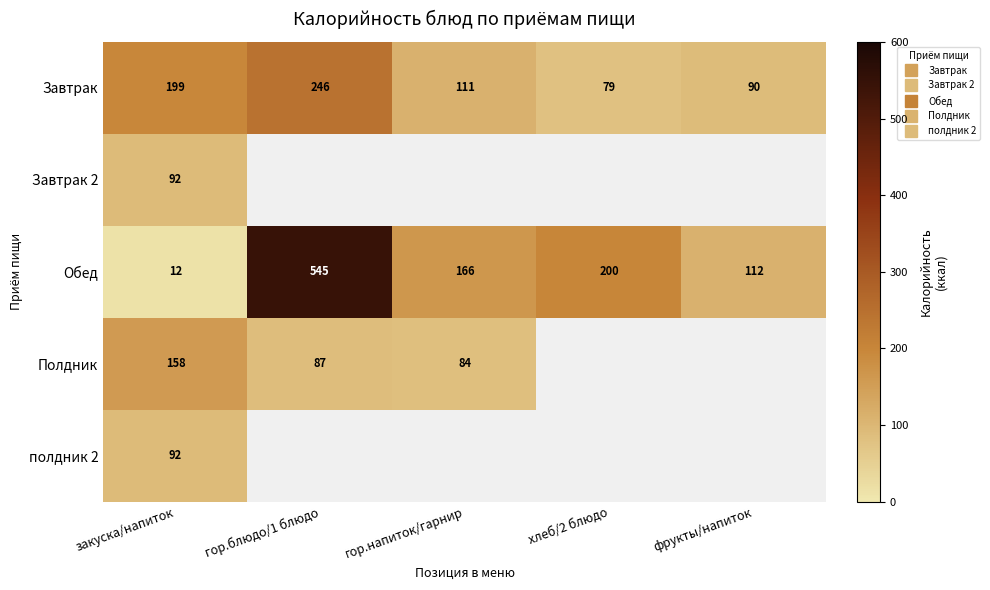

Which category has the highest value in the Полдник series?

закуска/напиток